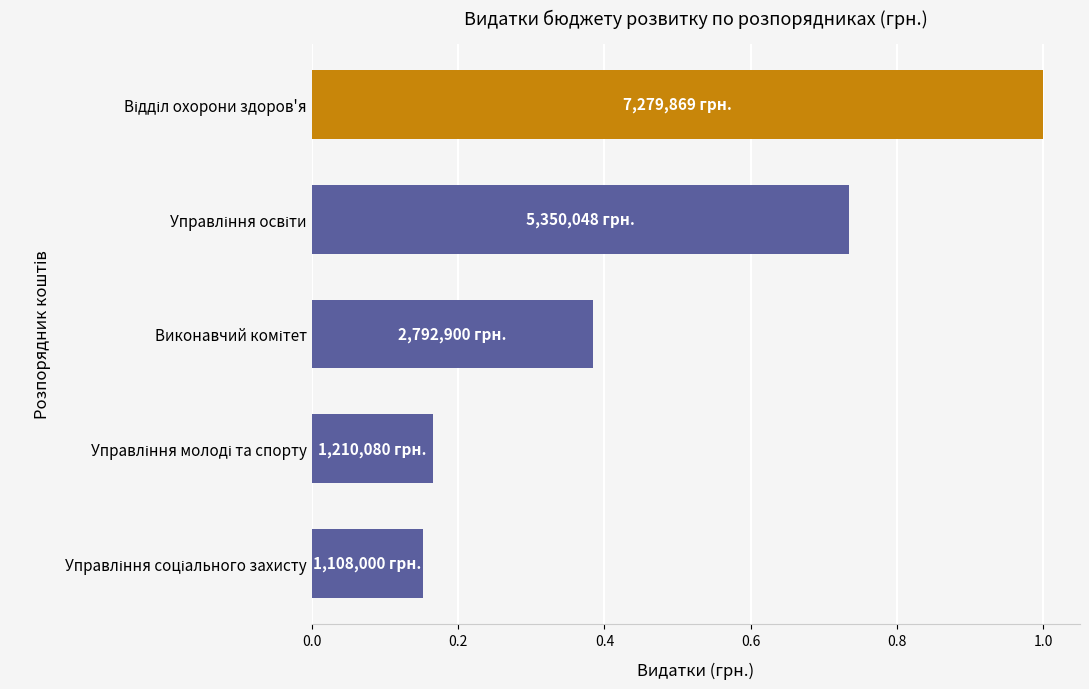

What is the difference between the maximum and minimum values?

0.8